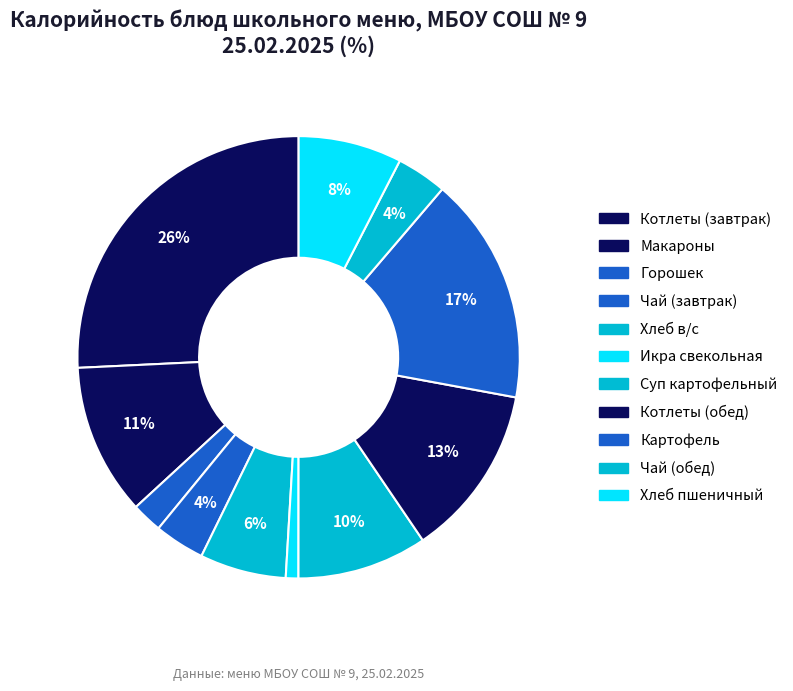

Count the number of slices in the pie.

11